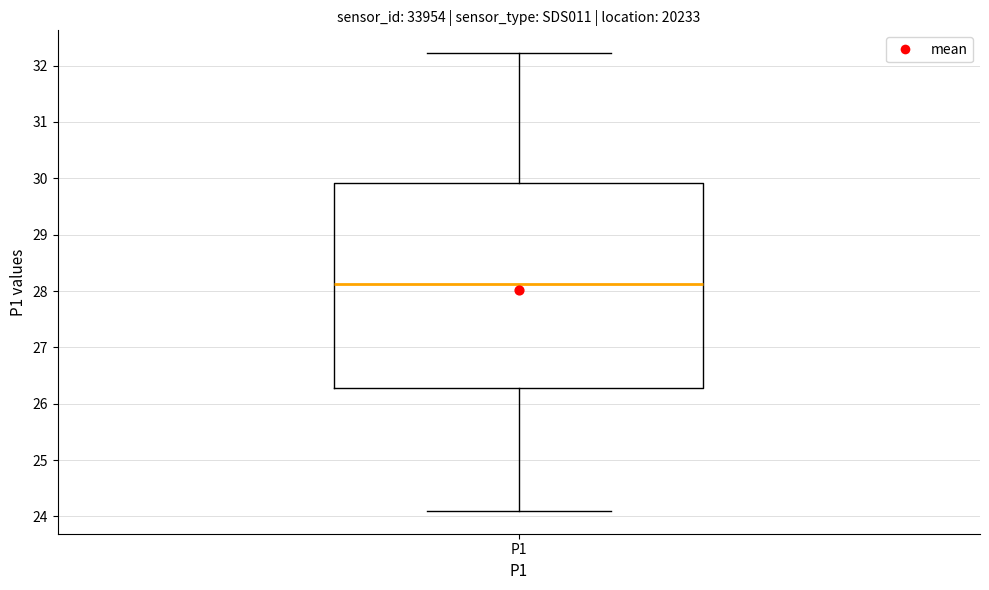

Transcribe this box plot: give where the median line is, the range the box spans, and where the two whiskers end, as read against the y-axis. The values are not printed on the chart, so give them approximately, as read against the axis.

median 28.1, box 26.3 to 29.9, whiskers 24.1 to 32.2